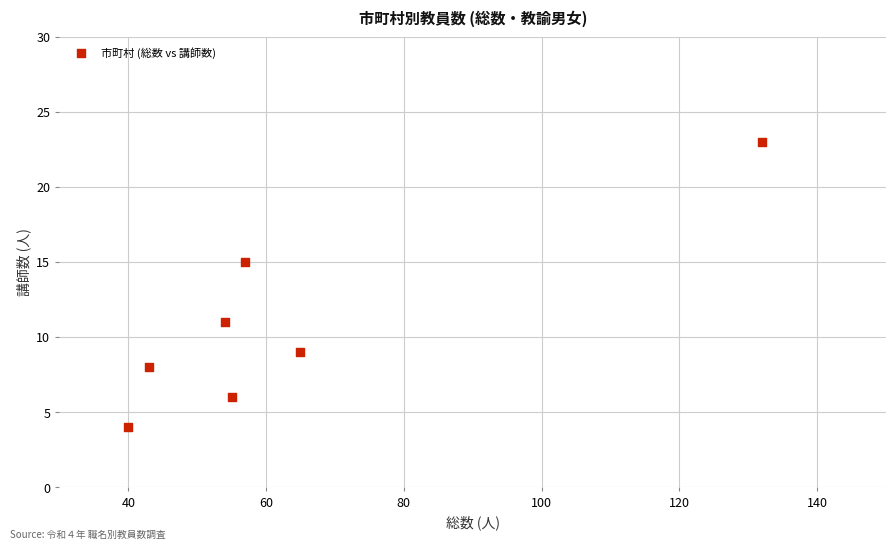

What is the average Y value?

11